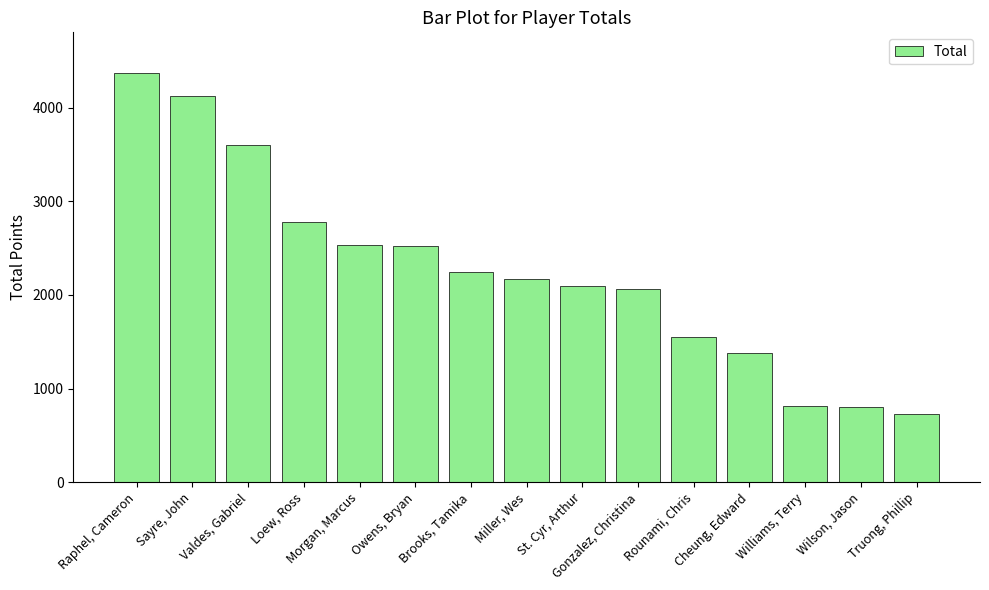

What is the change in value from Gonzalez, Christina to Truong, Phillip?

-1335